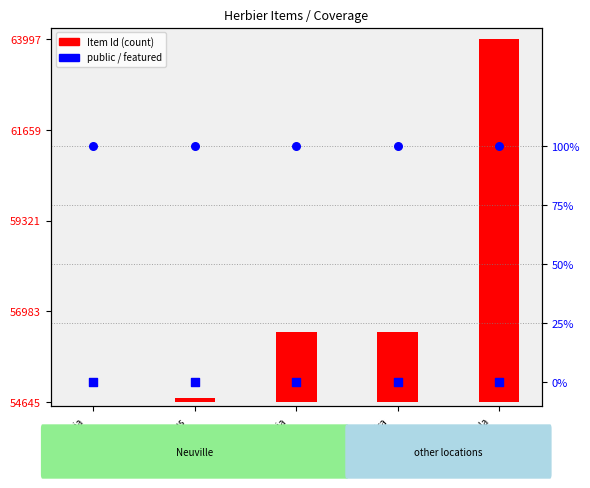

At which category is the sum across all series the highest?

Polygala
vulgaris